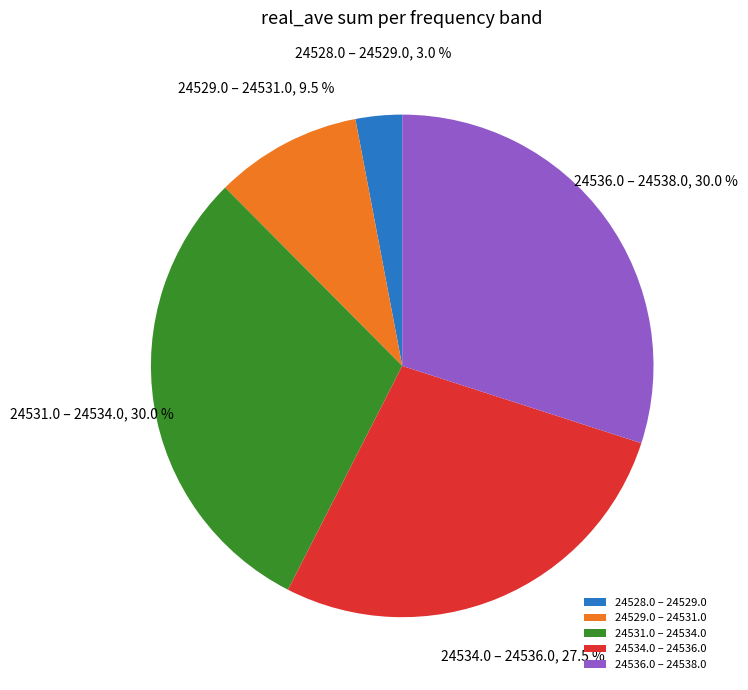

How many slices are in this pie chart?

5